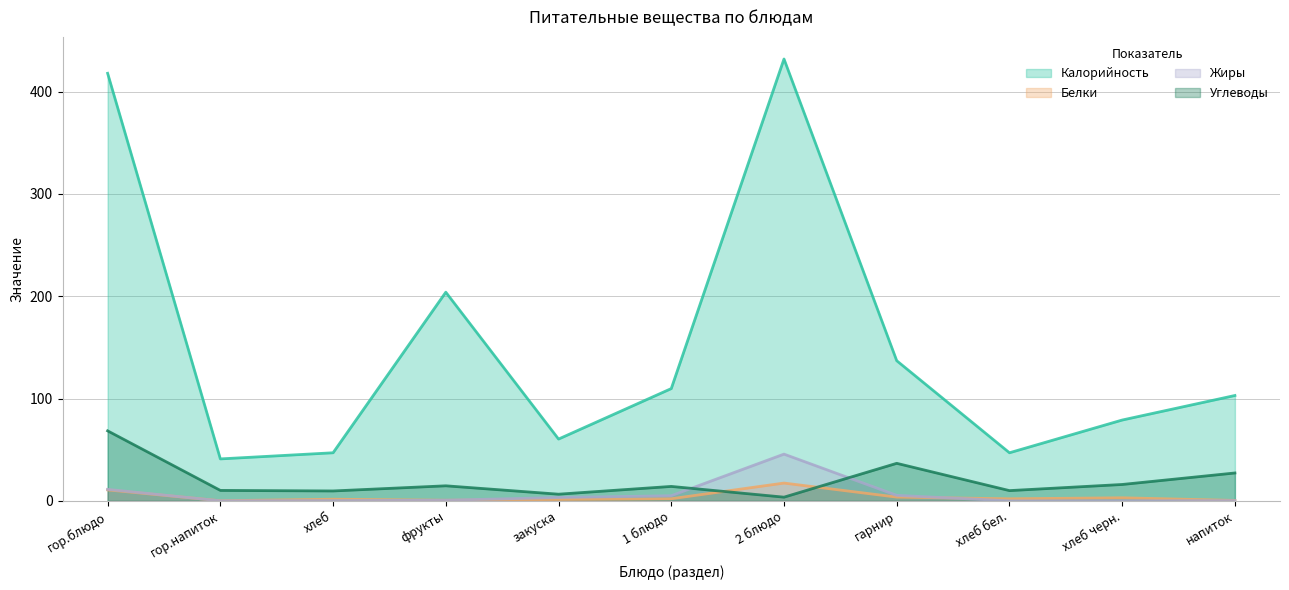

After their last crossing, which series has the higher values: Углеводы or Жиры?

Углеводы